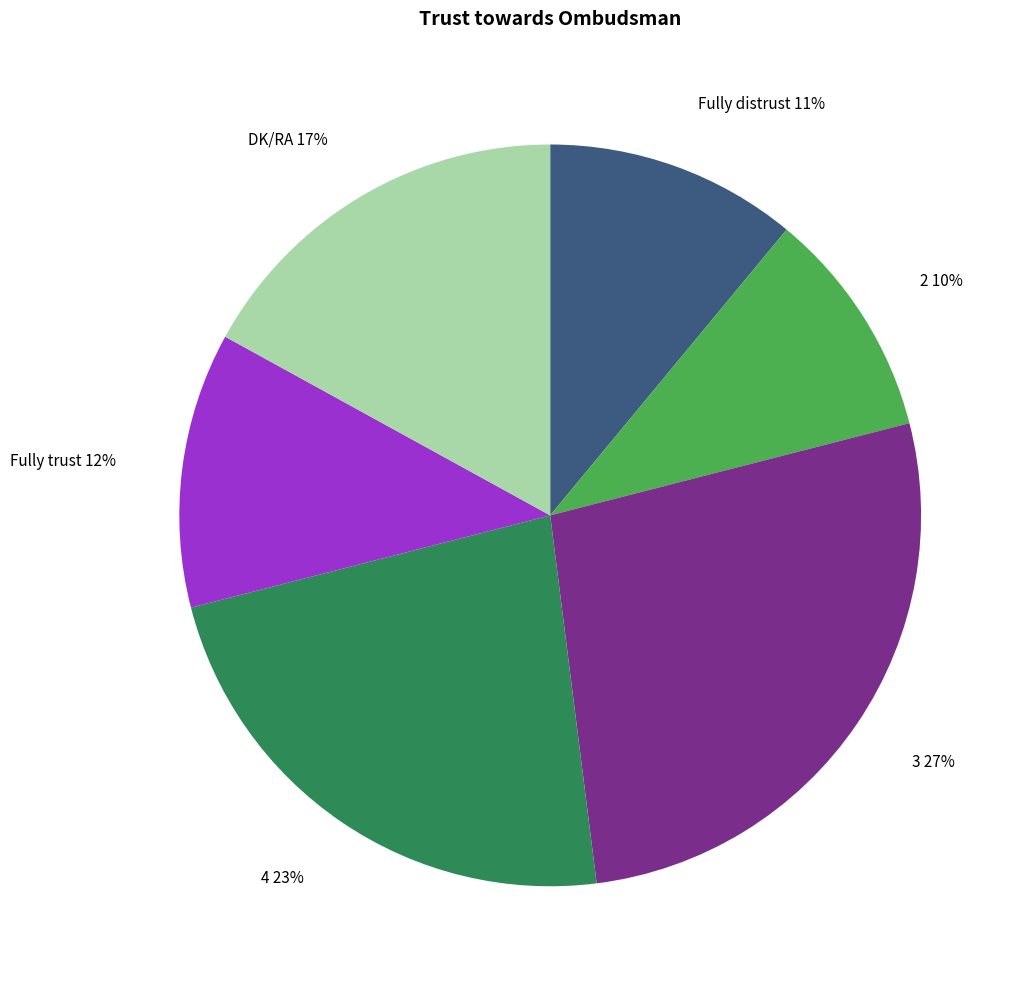

Rank the categories by value from lowest to highest.

2, Fully distrust, Fully trust, DK/RA, 4, 3